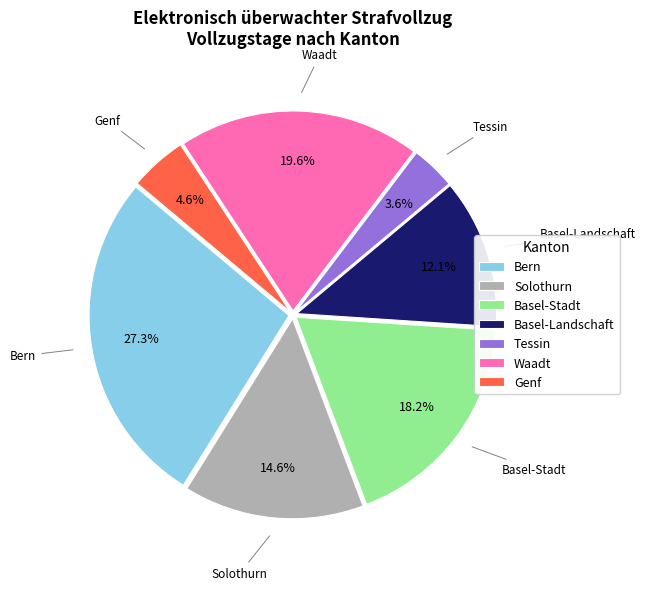

Which has a higher value, Basel-Stadt or Waadt?

Waadt